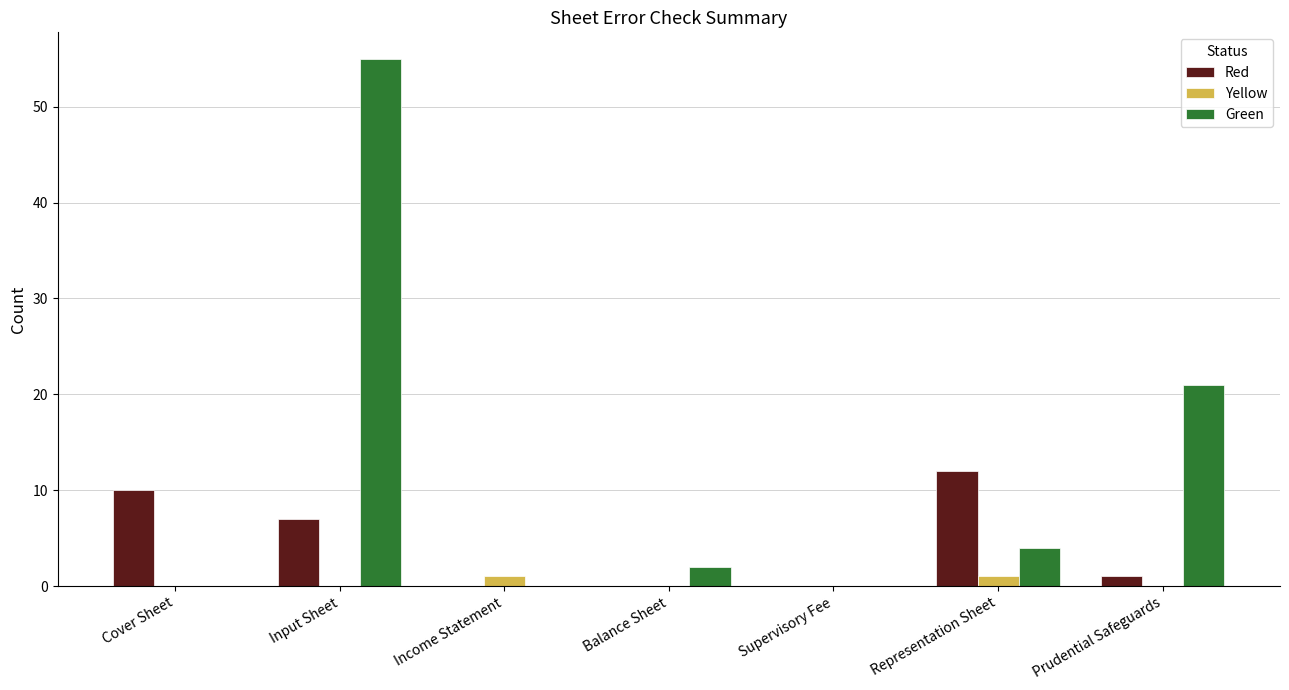

Reading right to left, list all the values displayed in this chart.

Red: 1	12	0	0	0	7	10
Yellow: 0	1	0	0	1	0	0
Green: 21	4	0	2	0	55	0